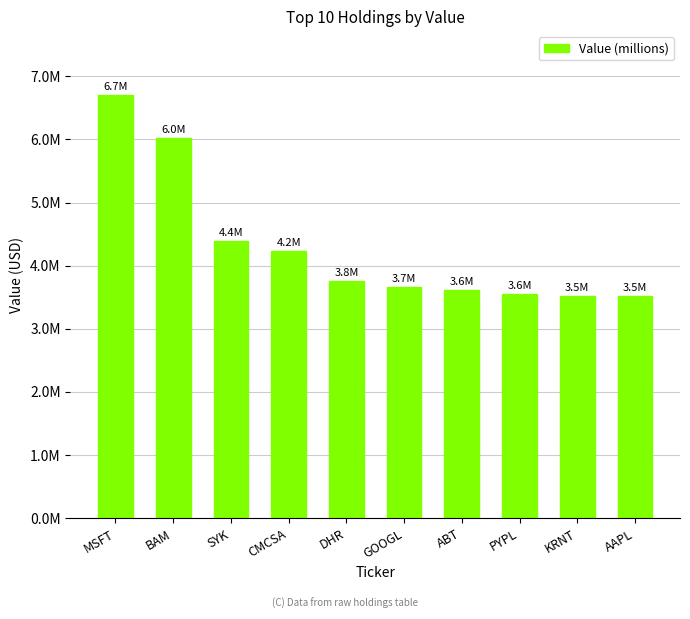

What position from the left is GOOGL?

6